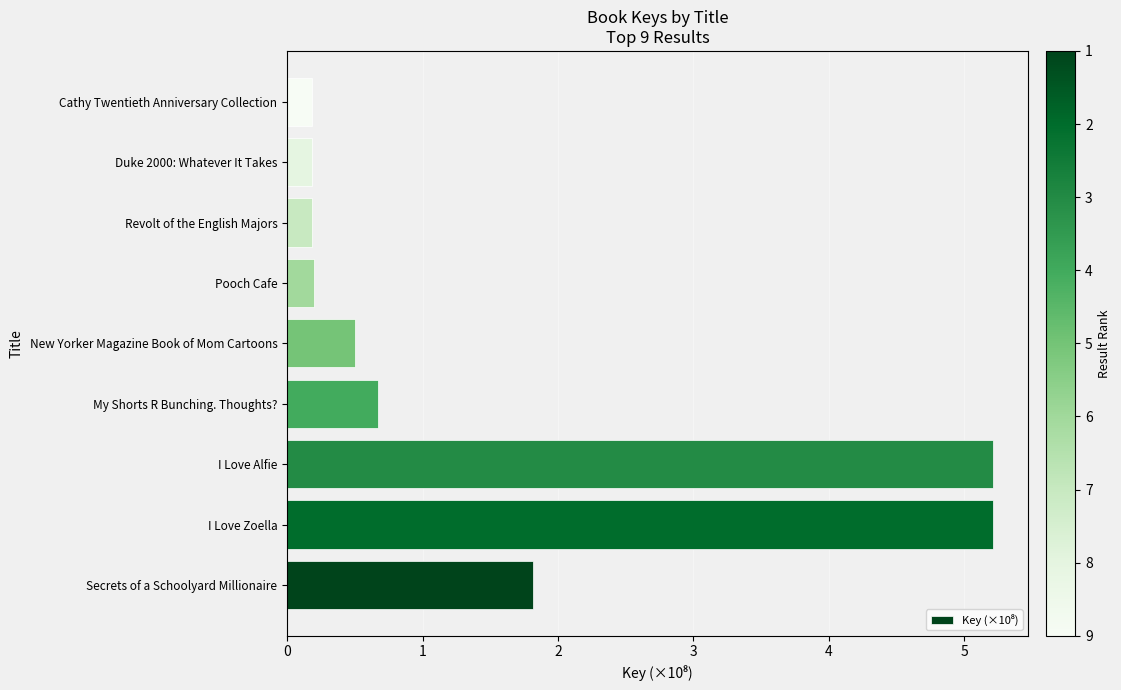

Between Secrets of a Schoolyard Millionaire and New Yorker Magazine Book of Mom Cartoons, which is larger?

Secrets of a Schoolyard Millionaire